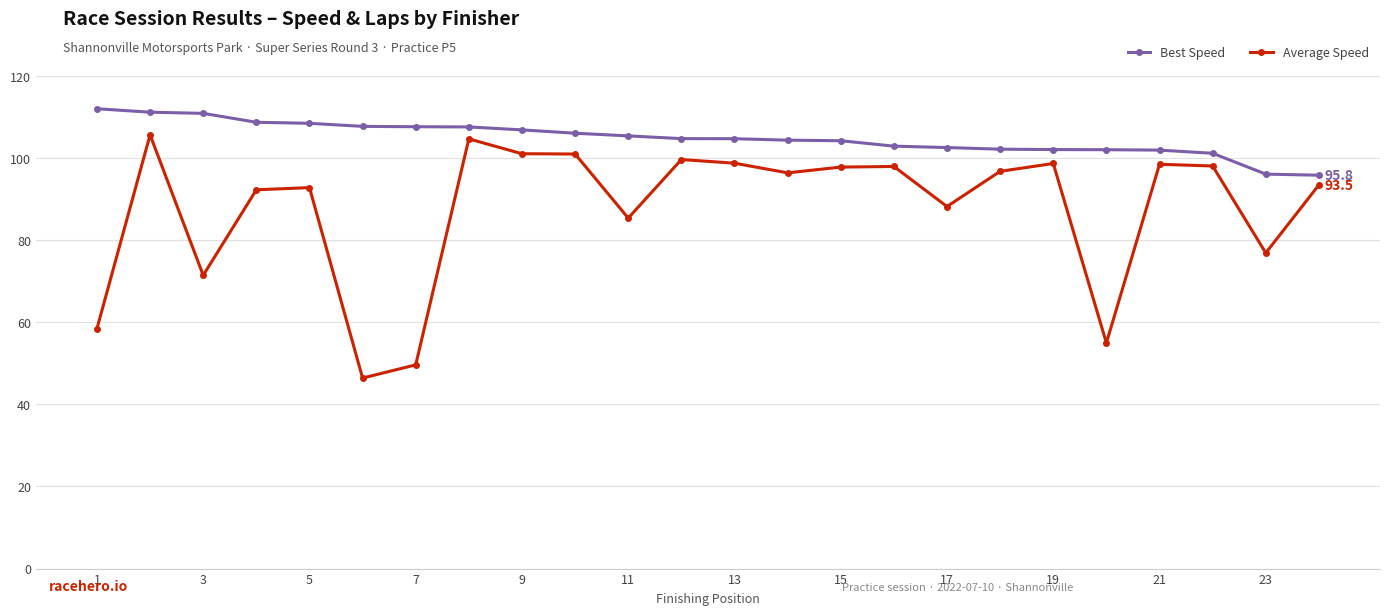

List the series in order of their peak value, highest first.

Best Speed, Average Speed